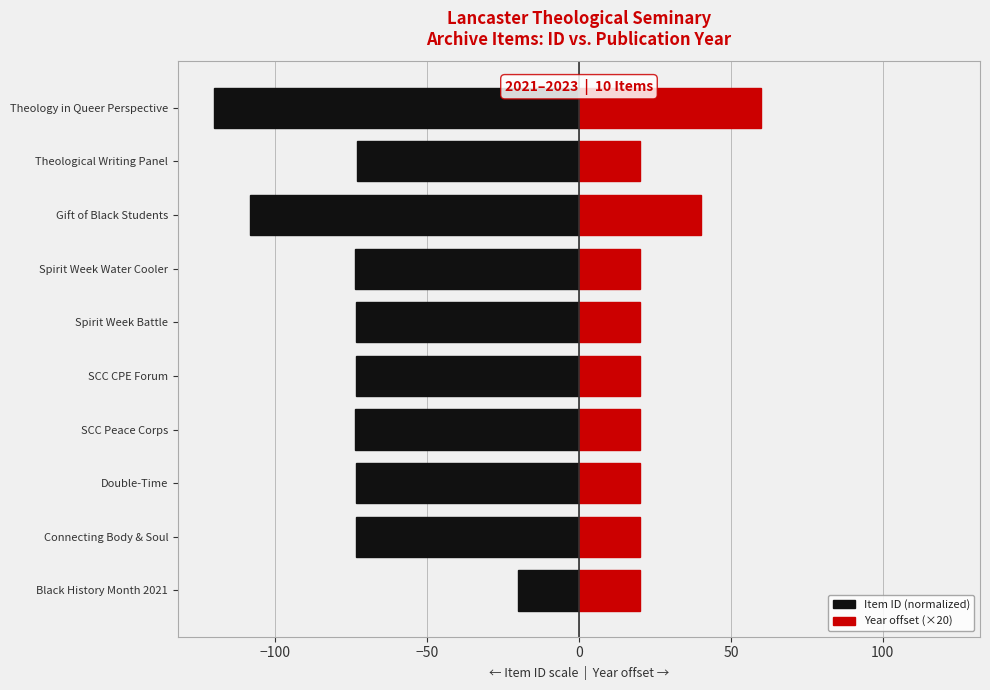

Are the bars grouped side by side (vs. stacked)?

Yes